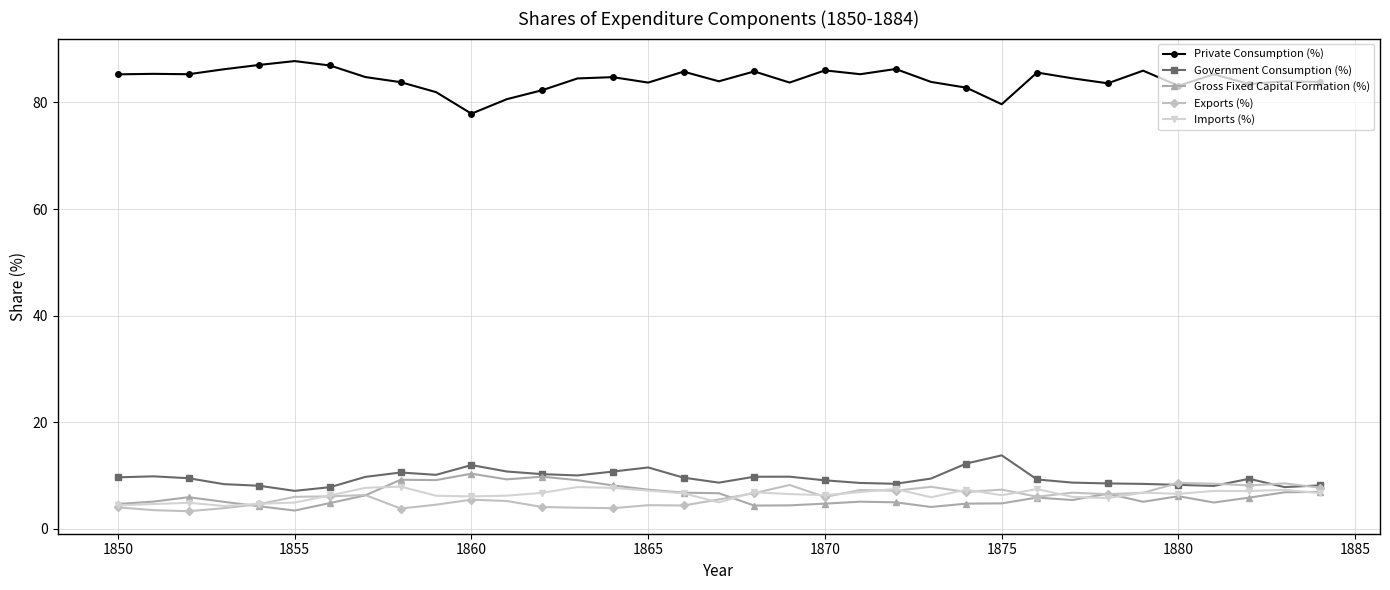

True or false: Private Consumption (%) and Imports (%) intersect in this chart.

False